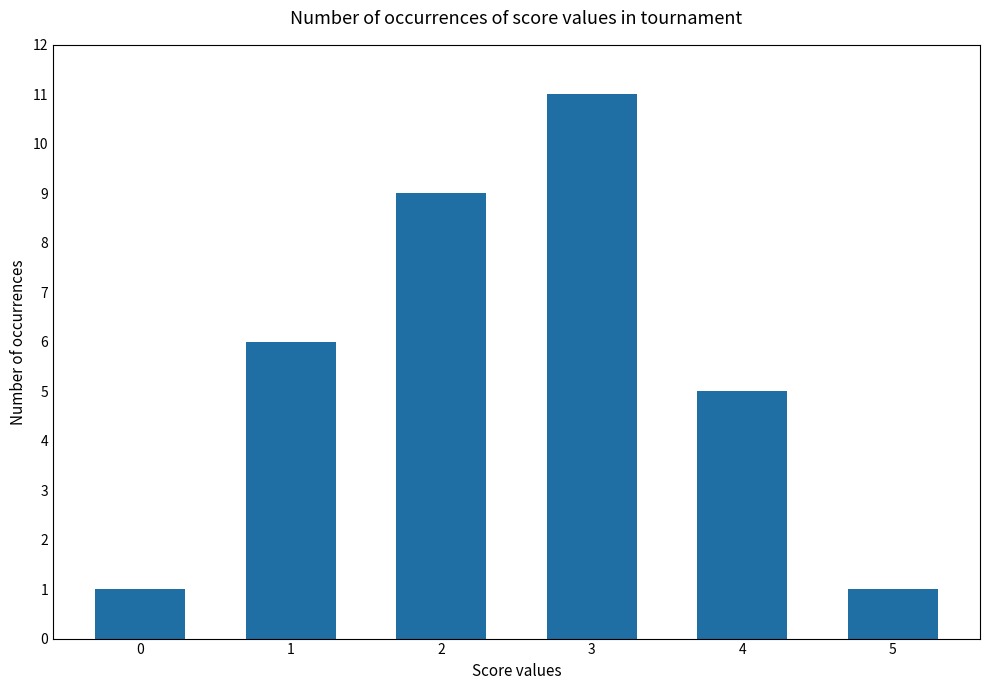

Approximately how many times larger is the value at 2 compared to 4?

1.8